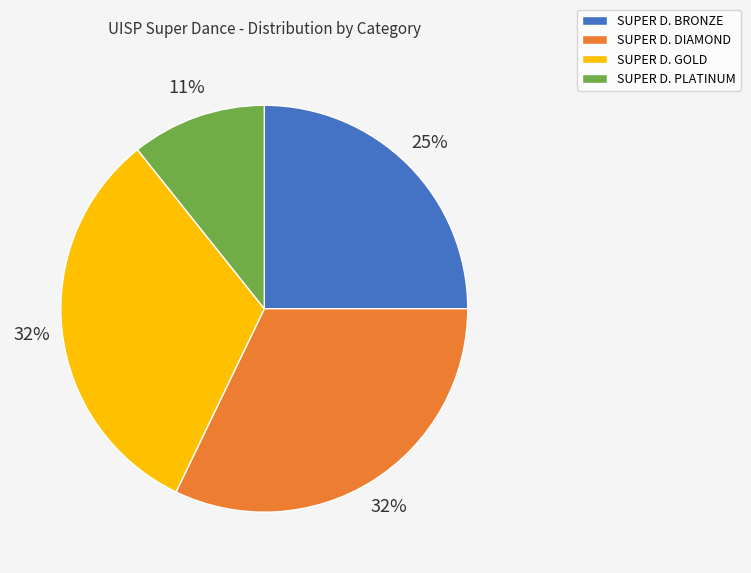

Combined, do SUPER D. DIAMOND and SUPER D. PLATINUM account for over 50%?

No